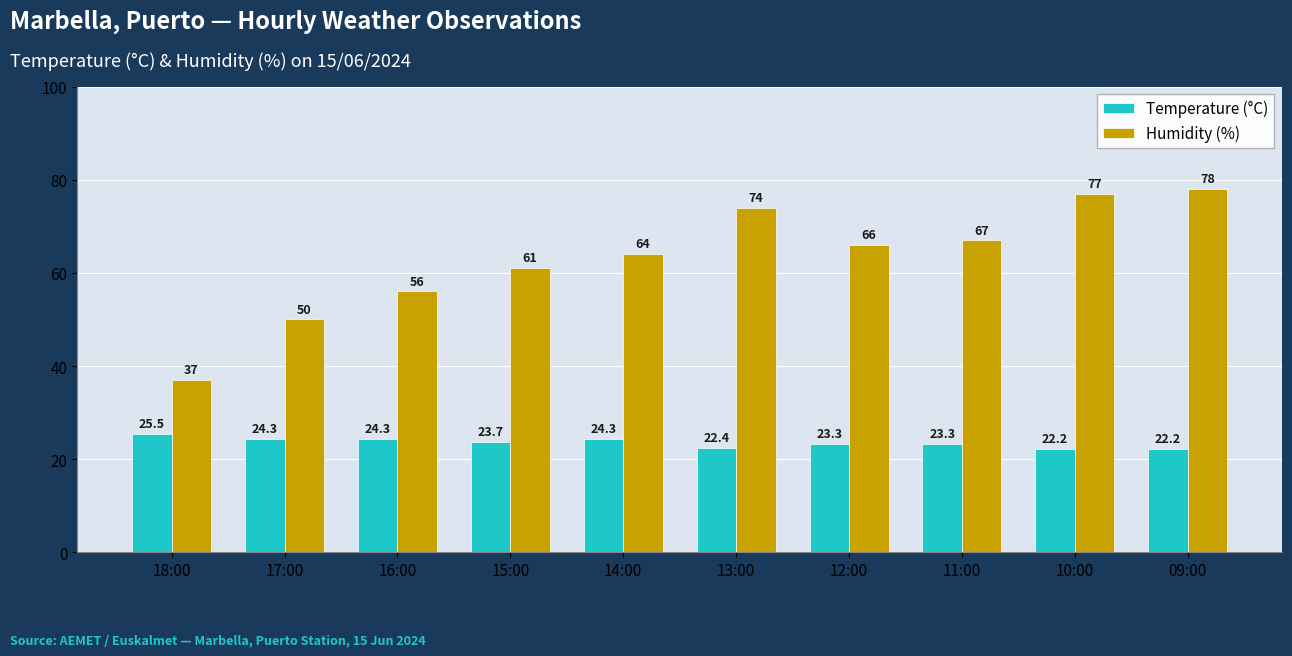

What are all the series names shown in the legend?

Temperature (°C), Humidity (%)